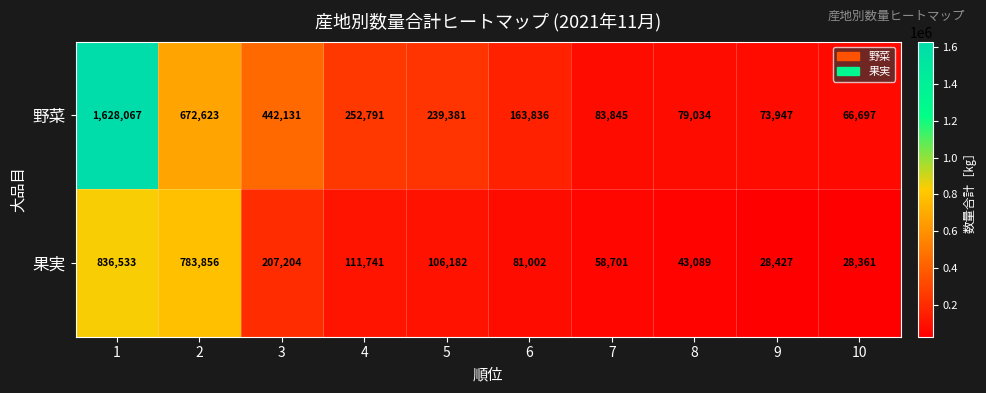

At which category is the sum across all series the highest?

1